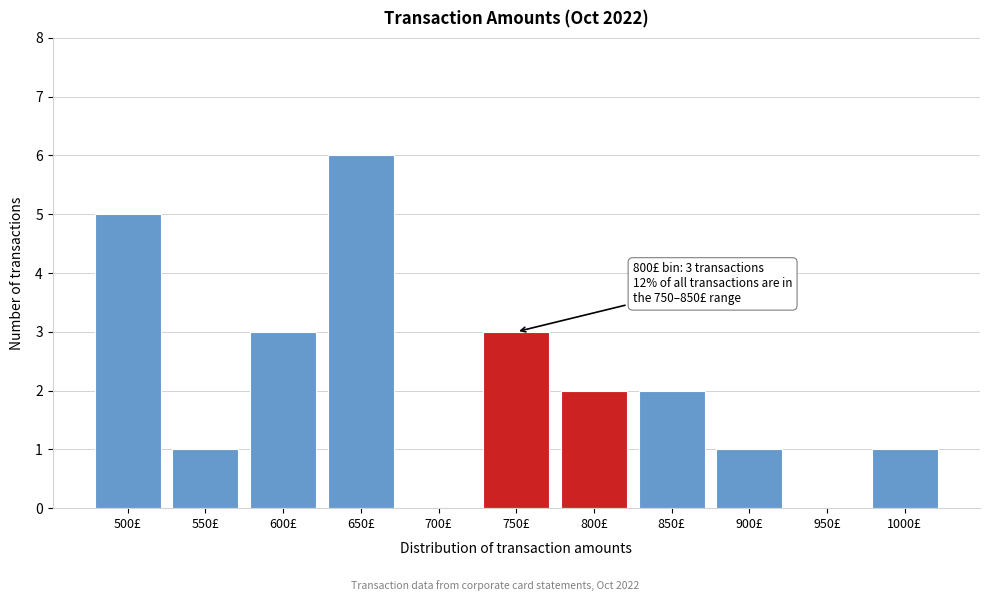

Reading left to right, transcribe all the data shown in this chart.

500£=5	550£=1	600£=3	650£=6	700£=0	750£=3	800£=2	850£=2	900£=1	950£=0	1000£=1